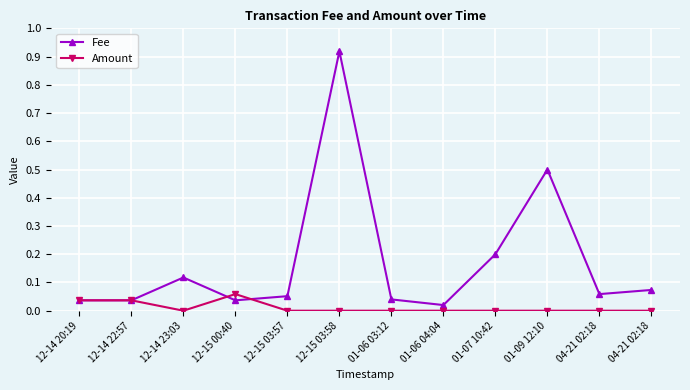

How many lines are shown in the chart?

2